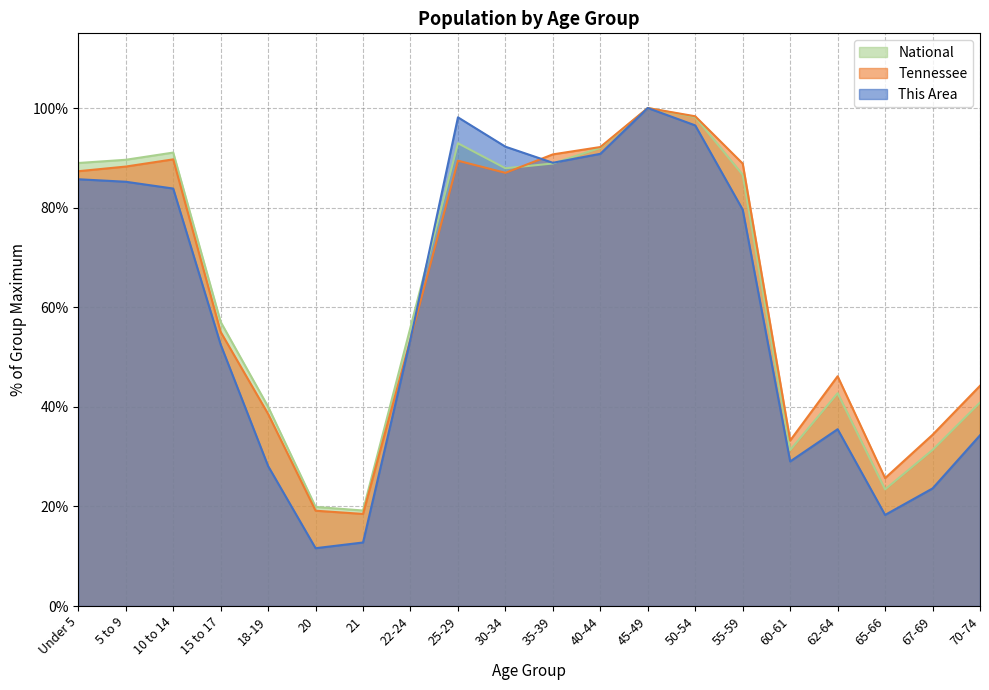

How many interior local peaks does the Tennessee series have?

4